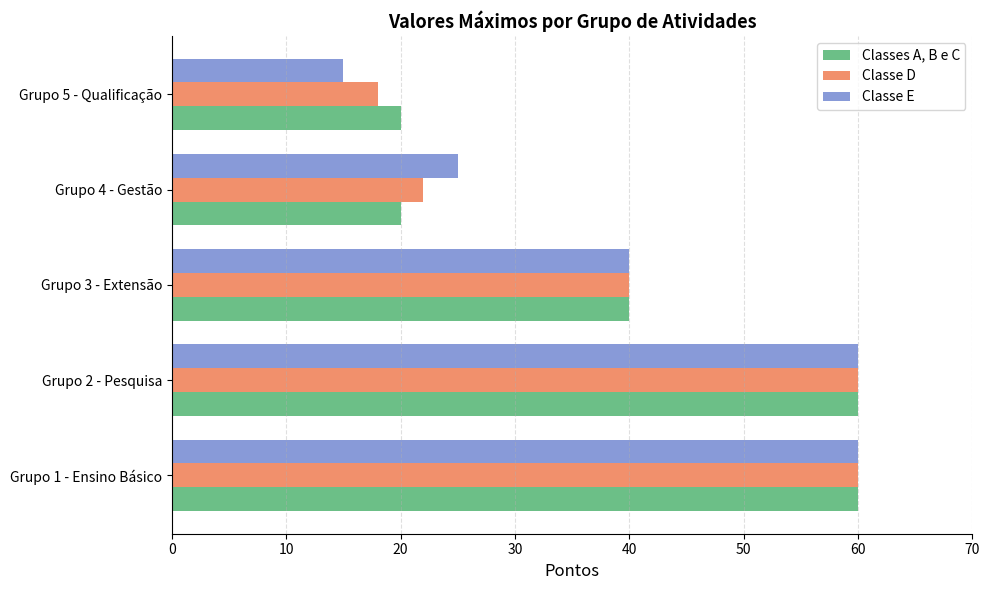

Rank the series at Grupo 4 - Gestão from lowest to highest value.

Classes A, B e C, Classe D, Classe E